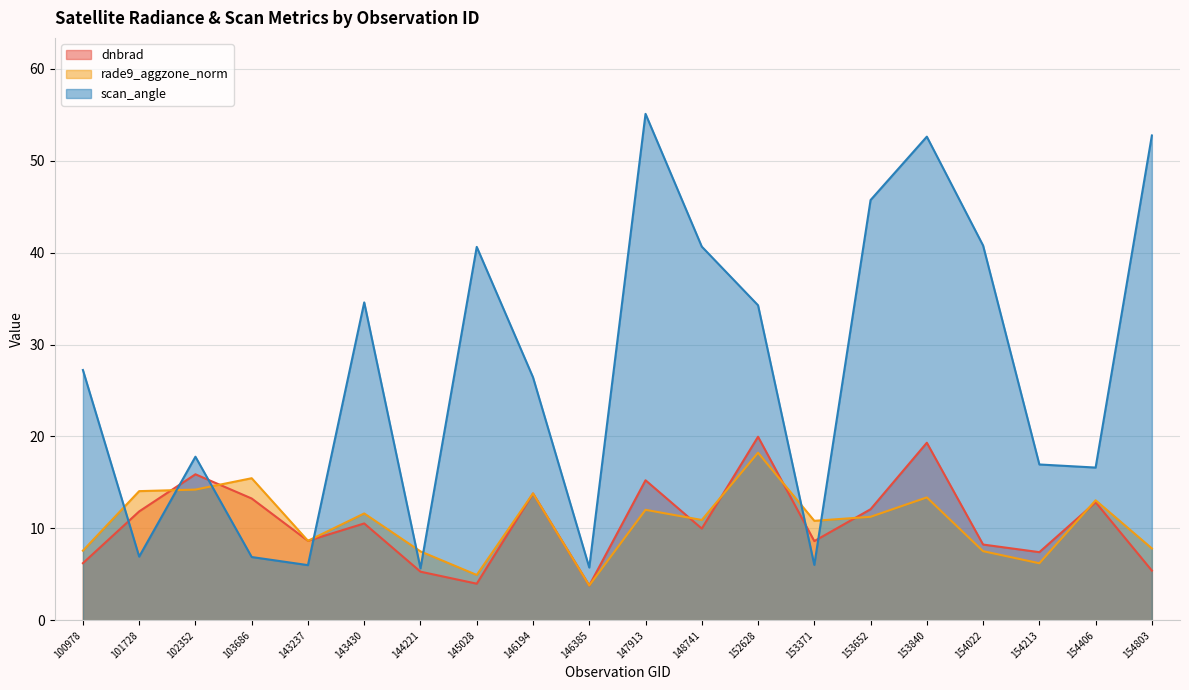

Reading left to right, what are all the values shown in this chart?

dnbrad: 100978=6.2	101728=11.8	102352=15.9	103686=13.3	143237=8.6	143430=10.5	144221=5.3	145028=4.0	146194=13.8	146385=3.8	147913=15.2	148741=10.0	152628=20.0	153371=8.6	153652=12.1	153840=19.3	154022=8.2	154213=7.4	154406=12.8	154803=5.4
rade9_aggzone_norm: 100978=7.6	101728=14.1	102352=14.2	103686=15.5	143237=8.6	143430=11.6	144221=7.5	145028=4.9	146194=13.8	146385=3.8	147913=12.0	148741=10.9	152628=18.2	153371=10.8	153652=11.3	153840=13.4	154022=7.5	154213=6.2	154406=13.1	154803=7.8
scan_angle: 100978=27.2	101728=6.9	102352=17.8	103686=6.9	143237=6.0	143430=34.6	144221=5.7	145028=40.6	146194=26.4	146385=5.7	147913=55.1	148741=40.7	152628=34.3	153371=6.0	153652=45.7	153840=52.6	154022=40.8	154213=17.0	154406=16.6	154803=52.8